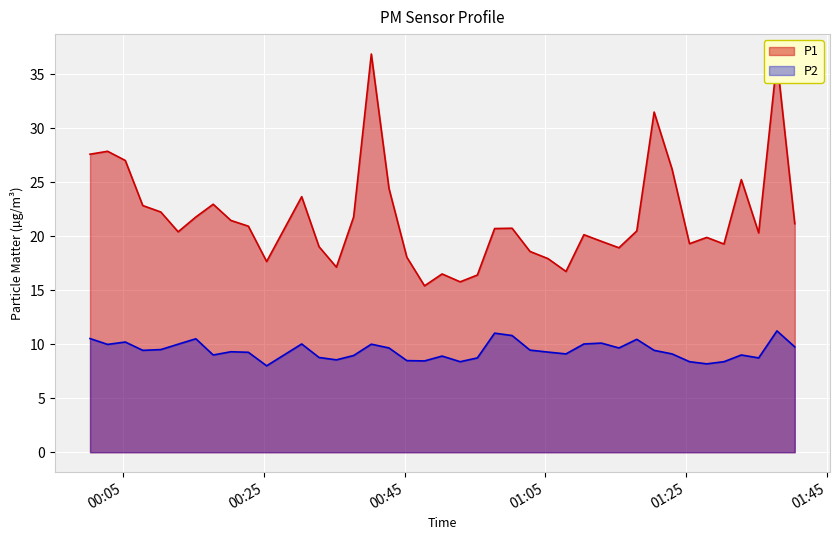

What is the lowest value of the P2 series?

8.0